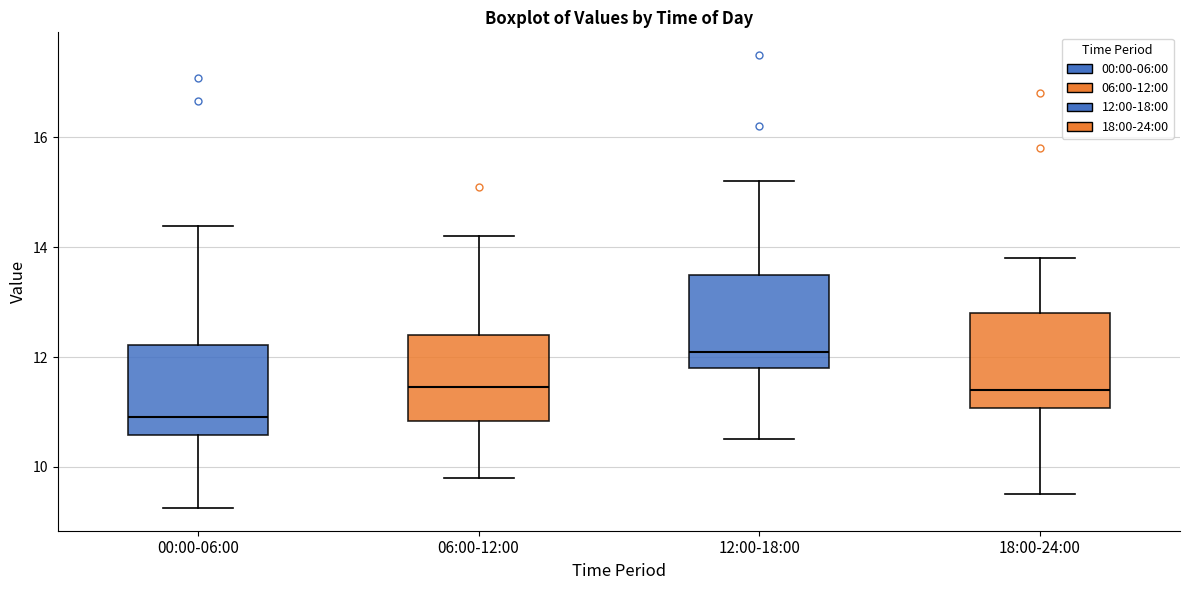

Reading left to right, transcribe this box plot: for each box, give where its median line is, the range the box spans, and where its two whiskers end, as read against the y-axis. The values are not printed on the chart, so give them approximately, as read against the axis.

00:00-06:00: median 11.0, box 10.6 to 12.2, whiskers 9.2 to 14.4
06:00-12:00: median 11.4, box 10.8 to 12.4, whiskers 9.8 to 14.2
12:00-18:00: median 12.2, box 11.8 to 13.6, whiskers 10.6 to 15.2
18:00-24:00: median 11.4, box 11.0 to 12.8, whiskers 9.6 to 13.8